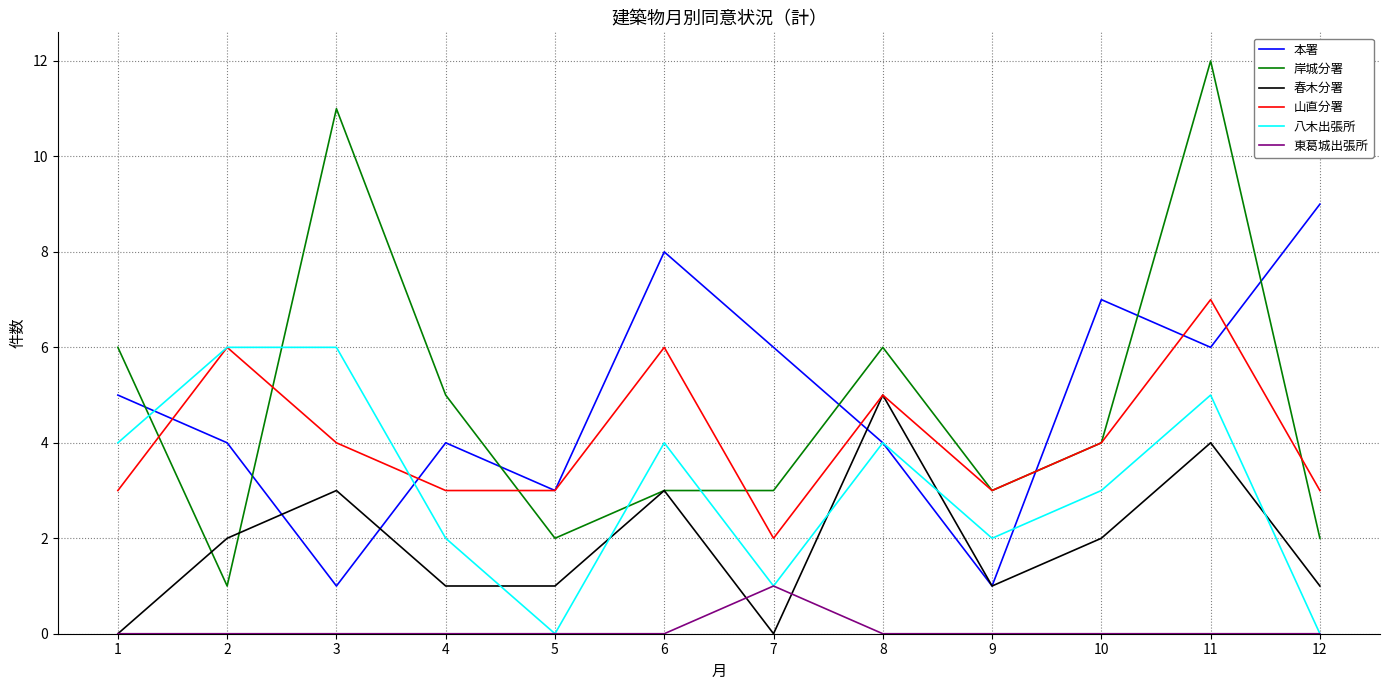

What is the difference between the highest and lowest values at 2?

6